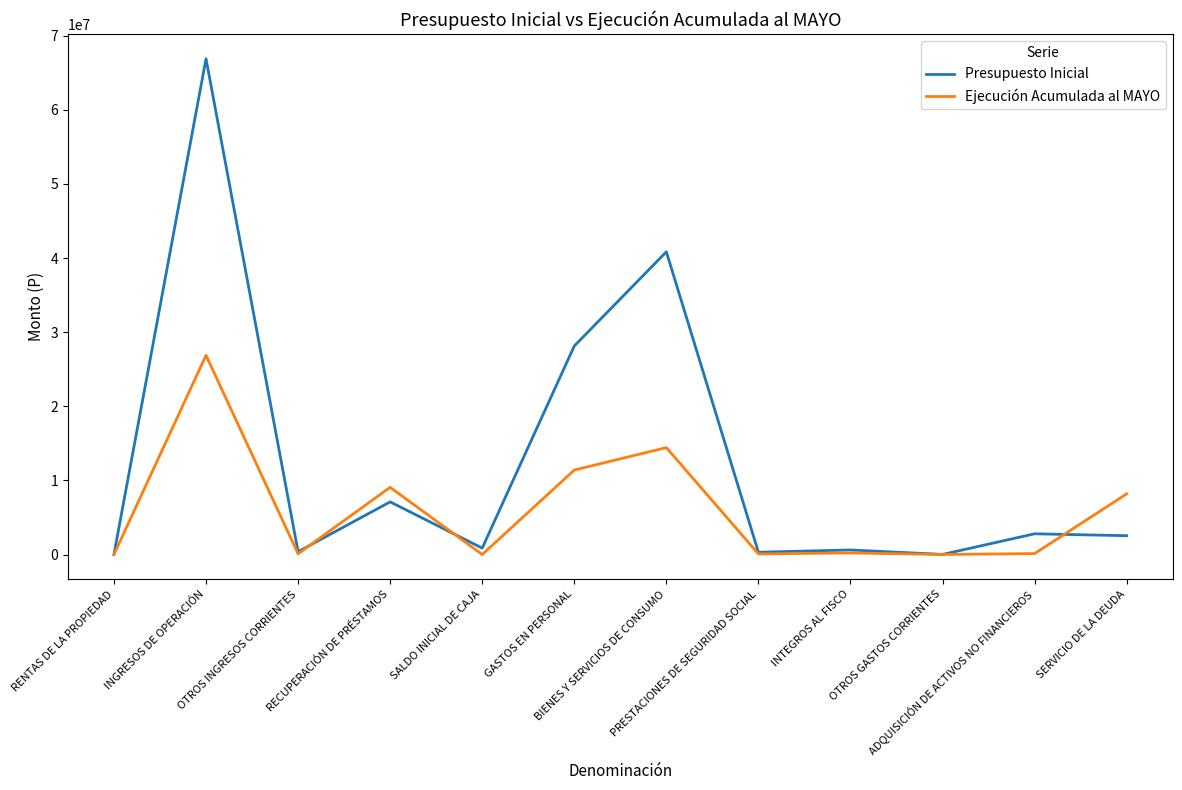

Which series has the largest total across all categories?

Presupuesto Inicial